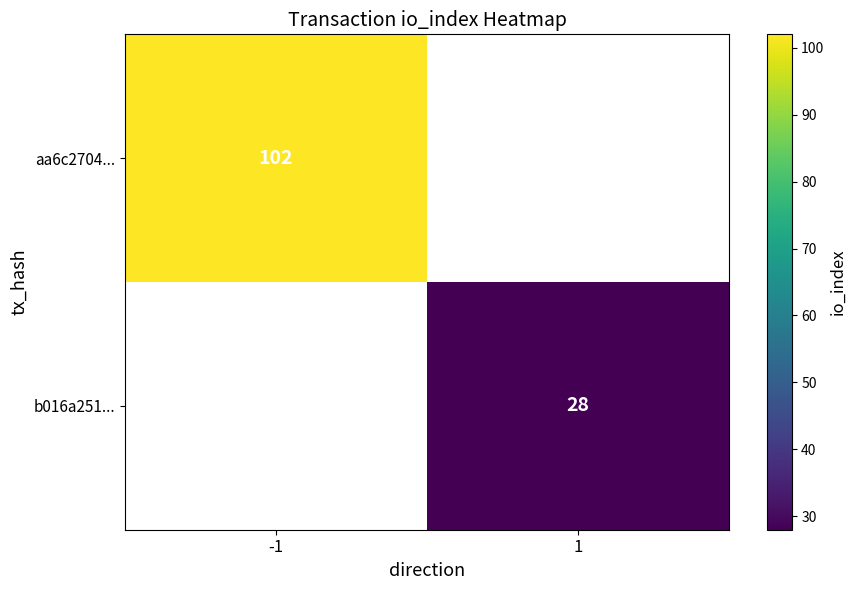

Is it true that b016a251... equals 48 at 1?

False